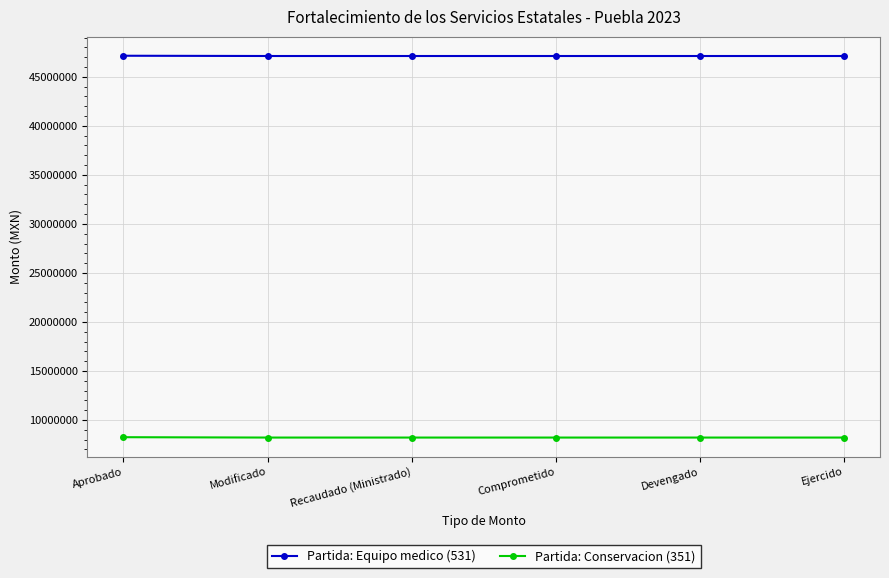

True or false: Partida: Conservacion (351) and Partida: Equipo medico (531) intersect in this chart.

False